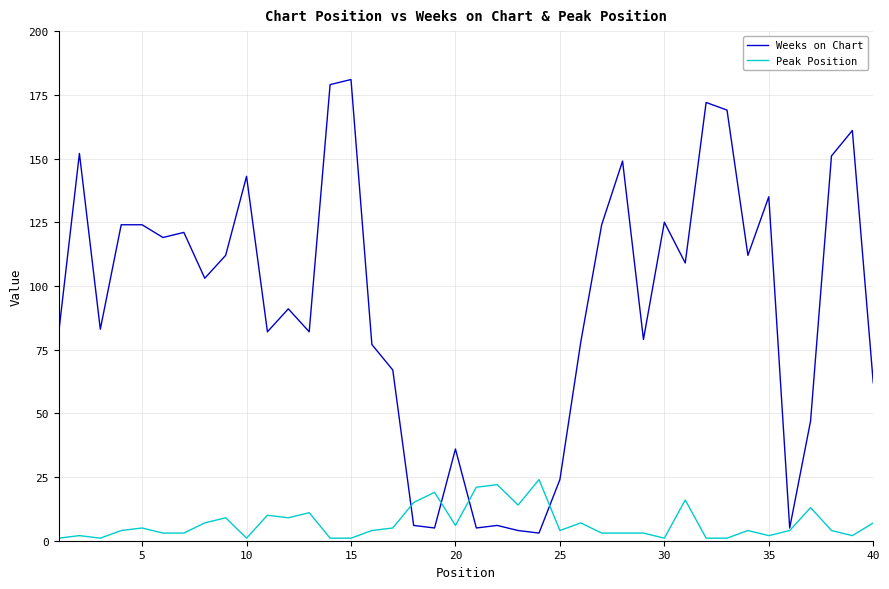

Rank the series by their average value, from highest to lowest.

Weeks on Chart, Peak Position